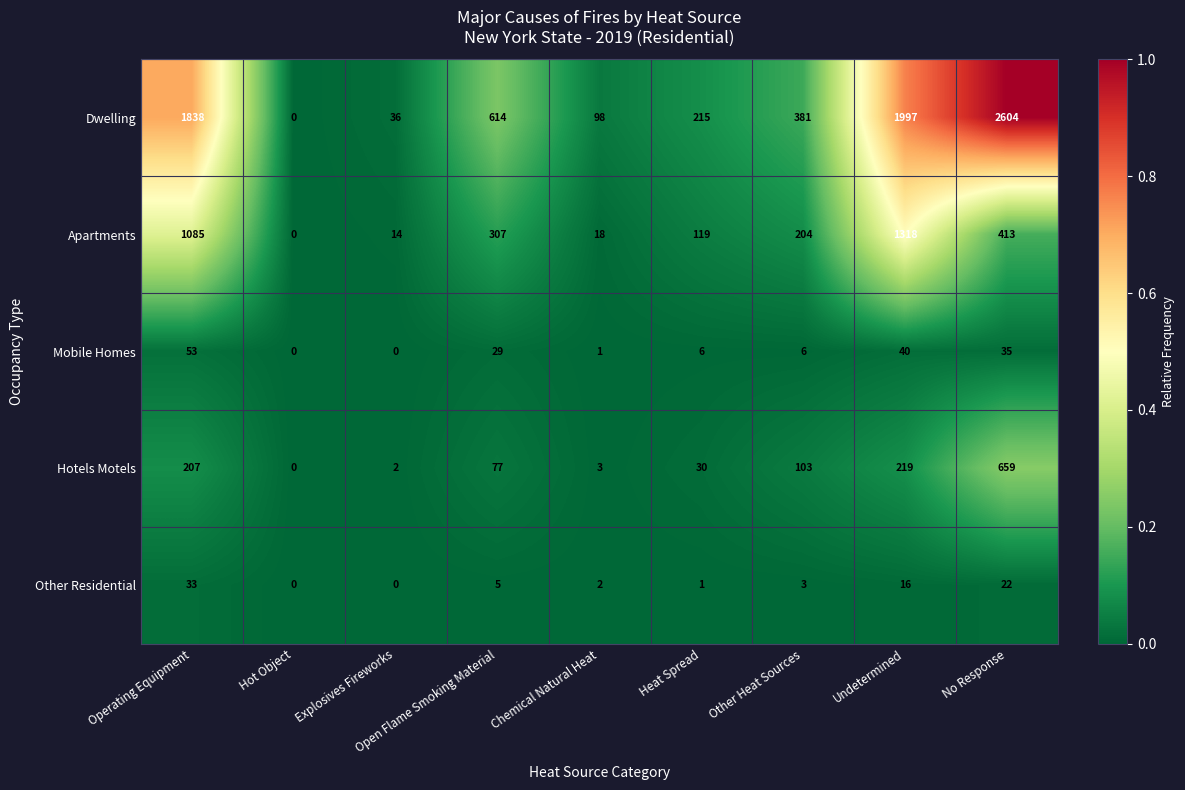

At which category is the sum across all series the highest?

No Response